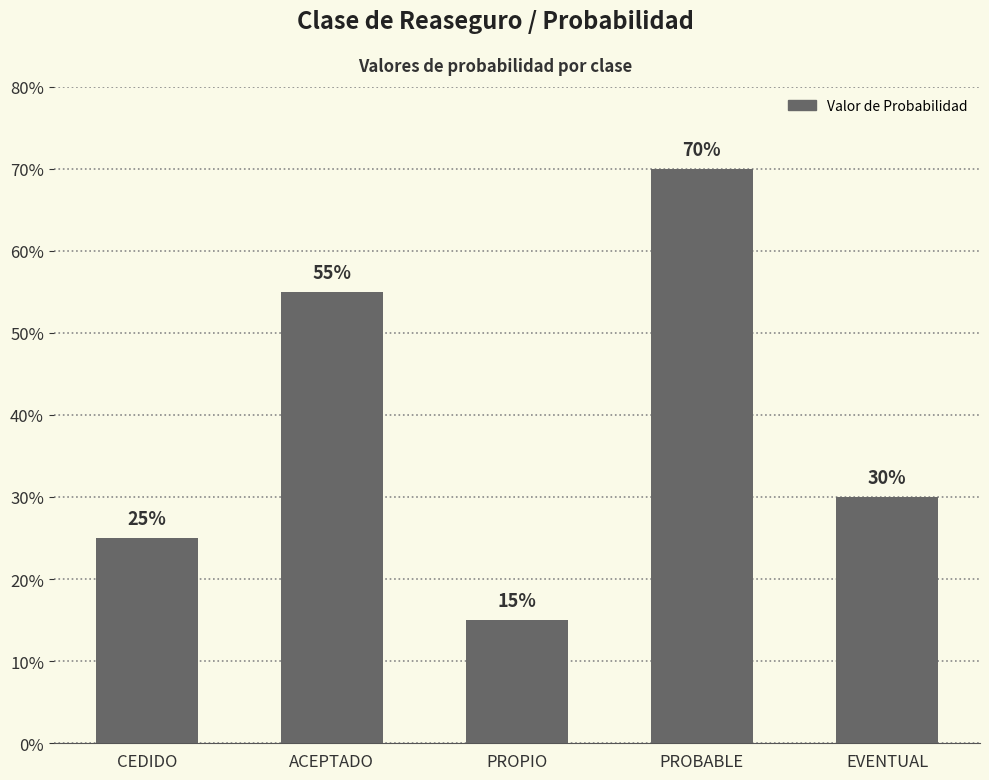

Rank the categories by value from lowest to highest.

PROPIO, CEDIDO, EVENTUAL, ACEPTADO, PROBABLE